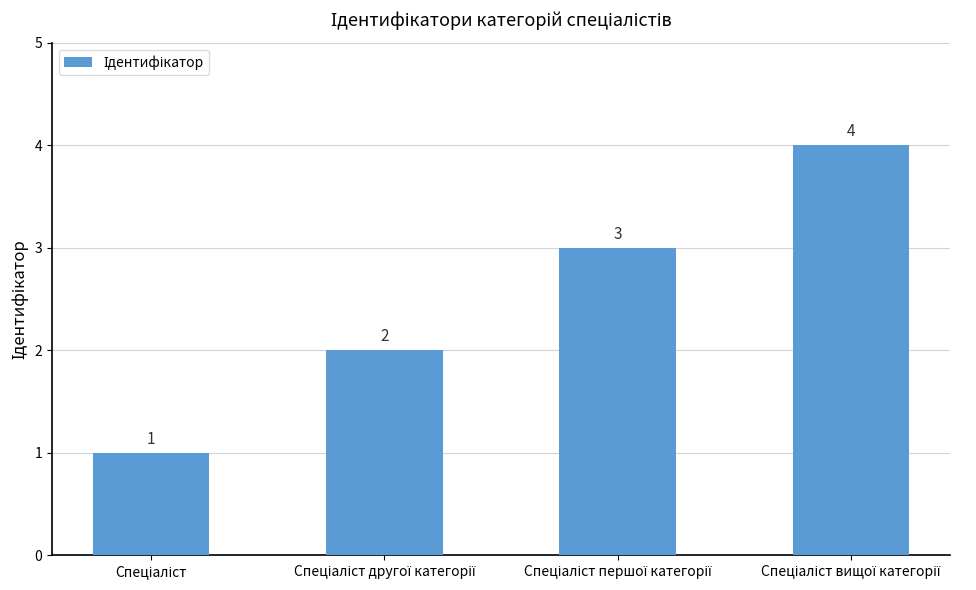

Count the values in the range 2 to 4.

3